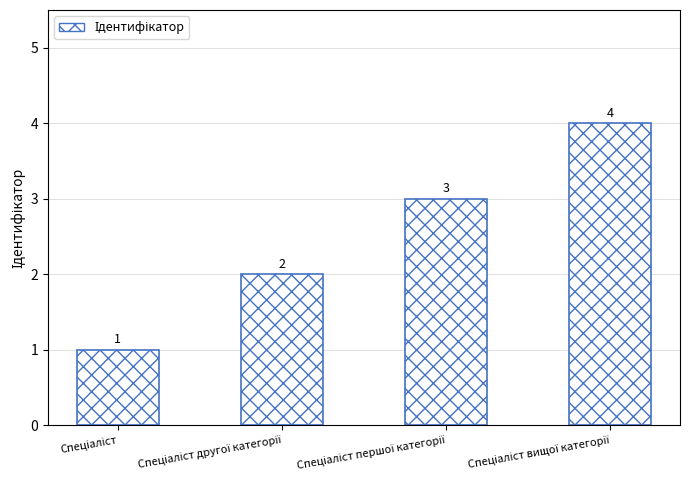

What is the sum of all values?

10